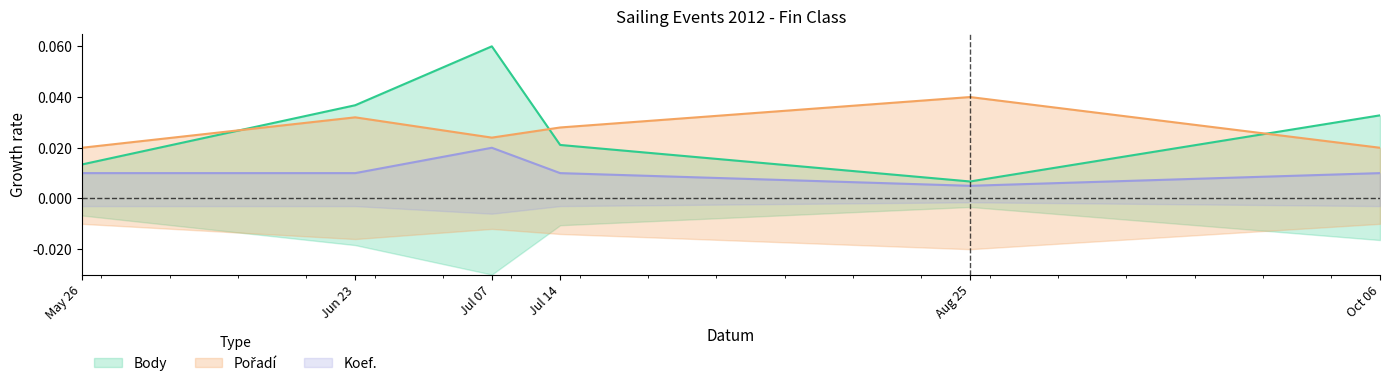

Between May 26 and Aug 25, which series saw the biggest shift?

Pořadí